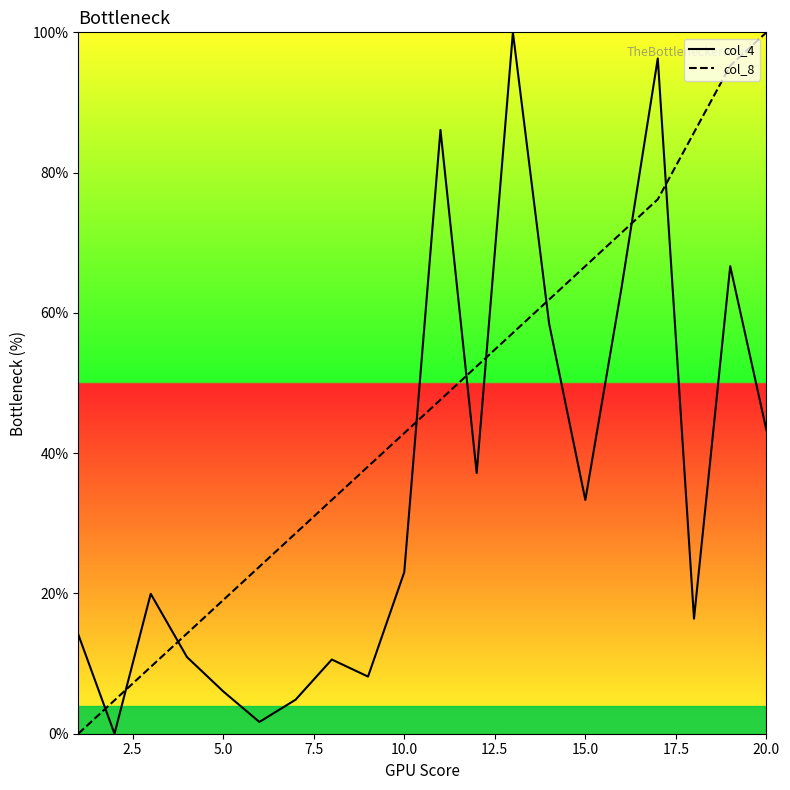

What is the difference between the maximum and minimum values in the col_8 series?

100.0